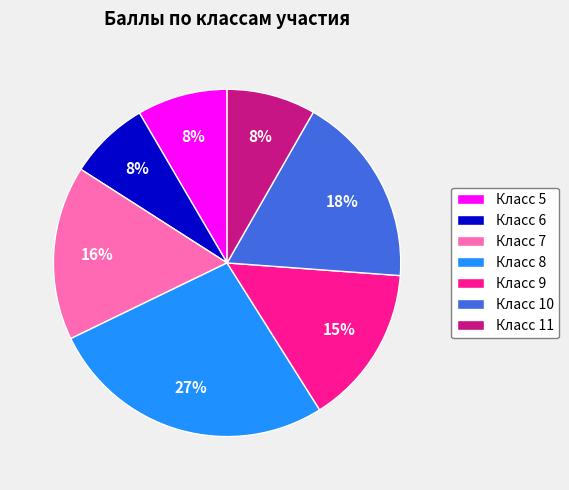

To the nearest percent, what is the average slice percentage?

14%